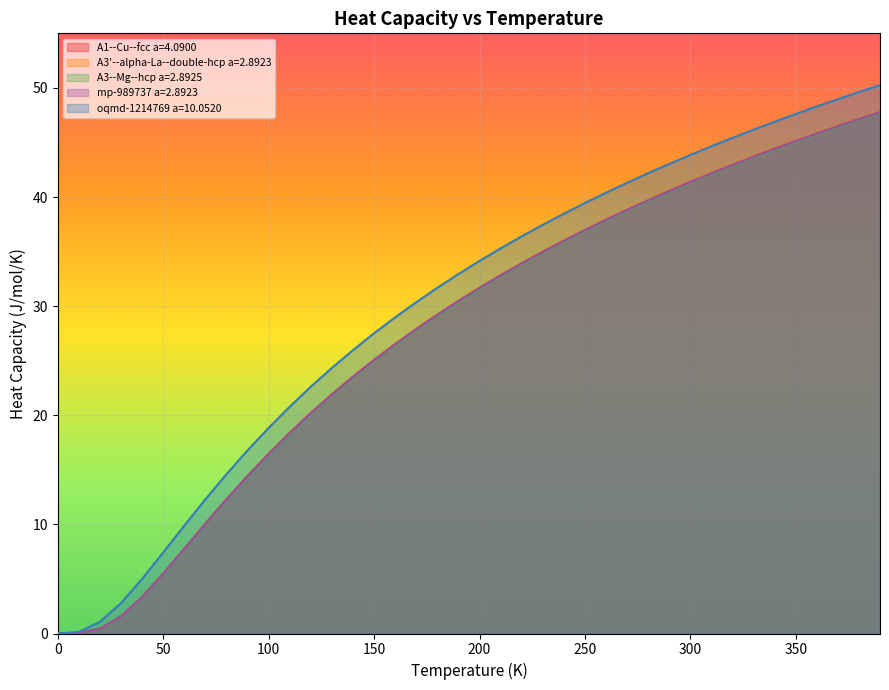

What are all the series names shown in the legend?

A1--Cu--fcc a=4.0900, A3'--alpha-La--double-hcp a=2.8923, A3--Mg--hcp a=2.8925, mp-989737 a=2.8923, oqmd-1214769 a=10.0520